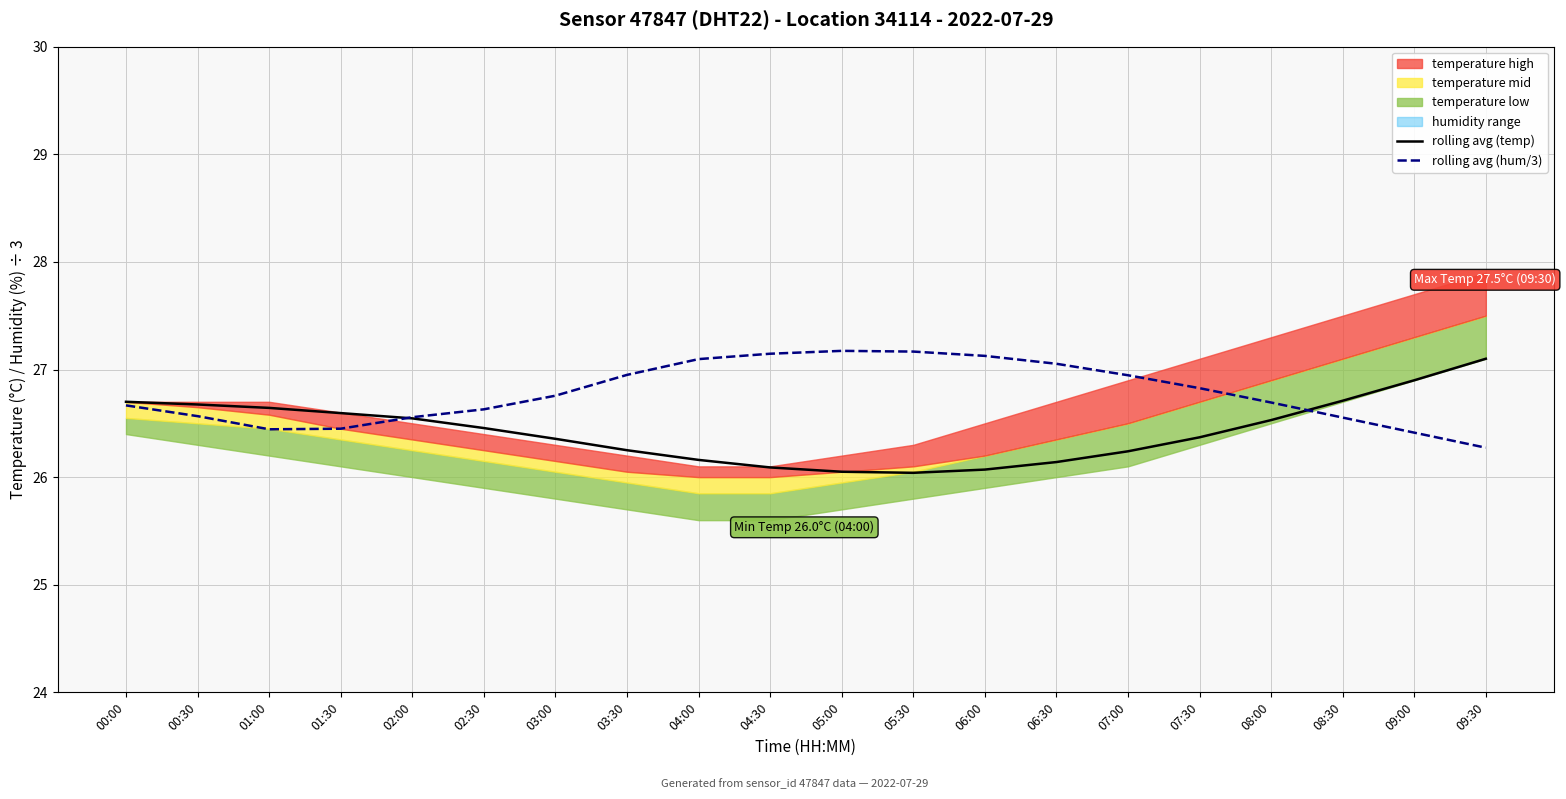

Which has a higher value, 04:30 or 04:00?

04:00